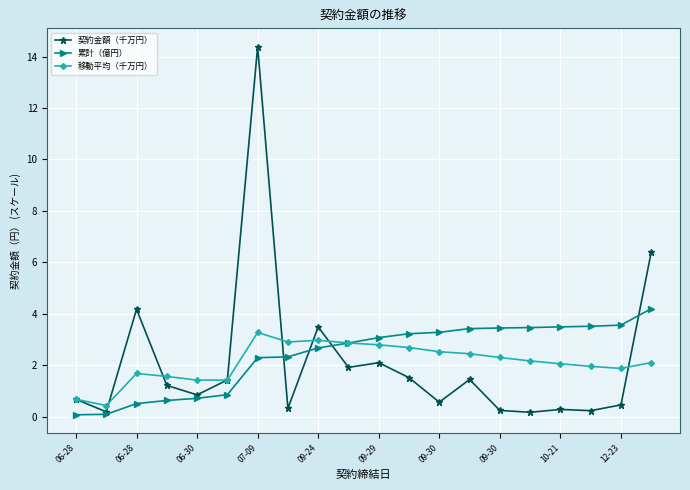

Which series has the largest range (max minus min)?

契約金額（千万円）